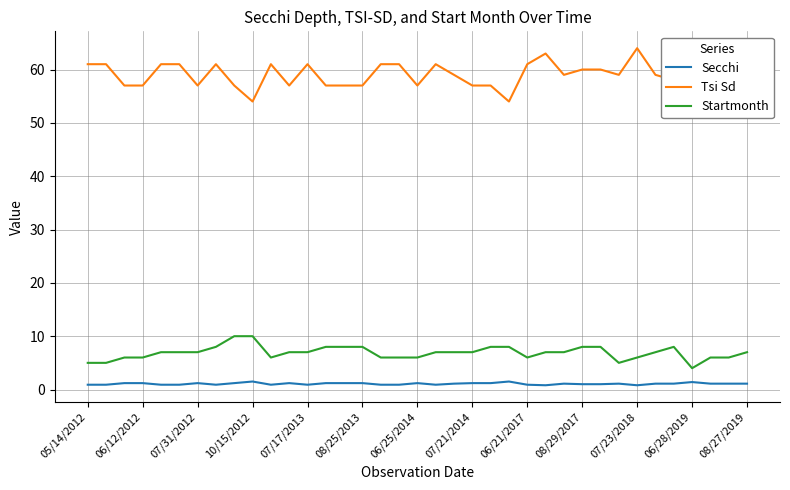

True or false: Startmonth and Secchi cross at least once.

False